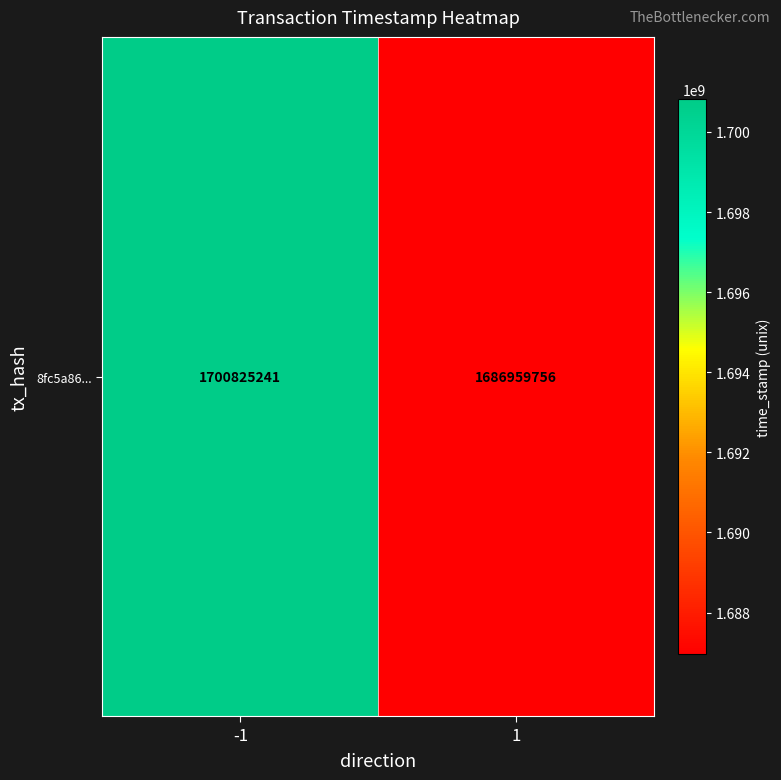

What is the difference between the maximum and minimum values?

13865485